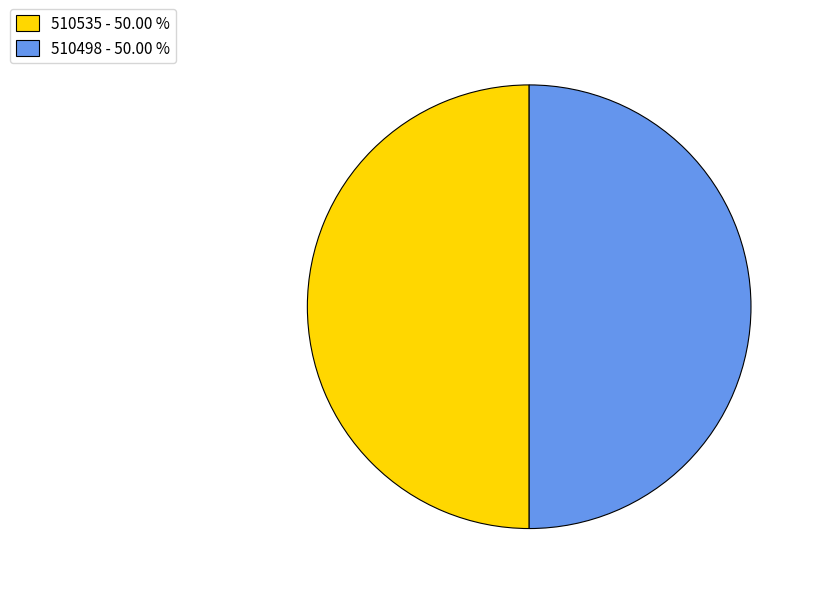

What is the ratio of the value at 510535 - 50.00 % to the value at 510498 - 50.00 %?

1.0